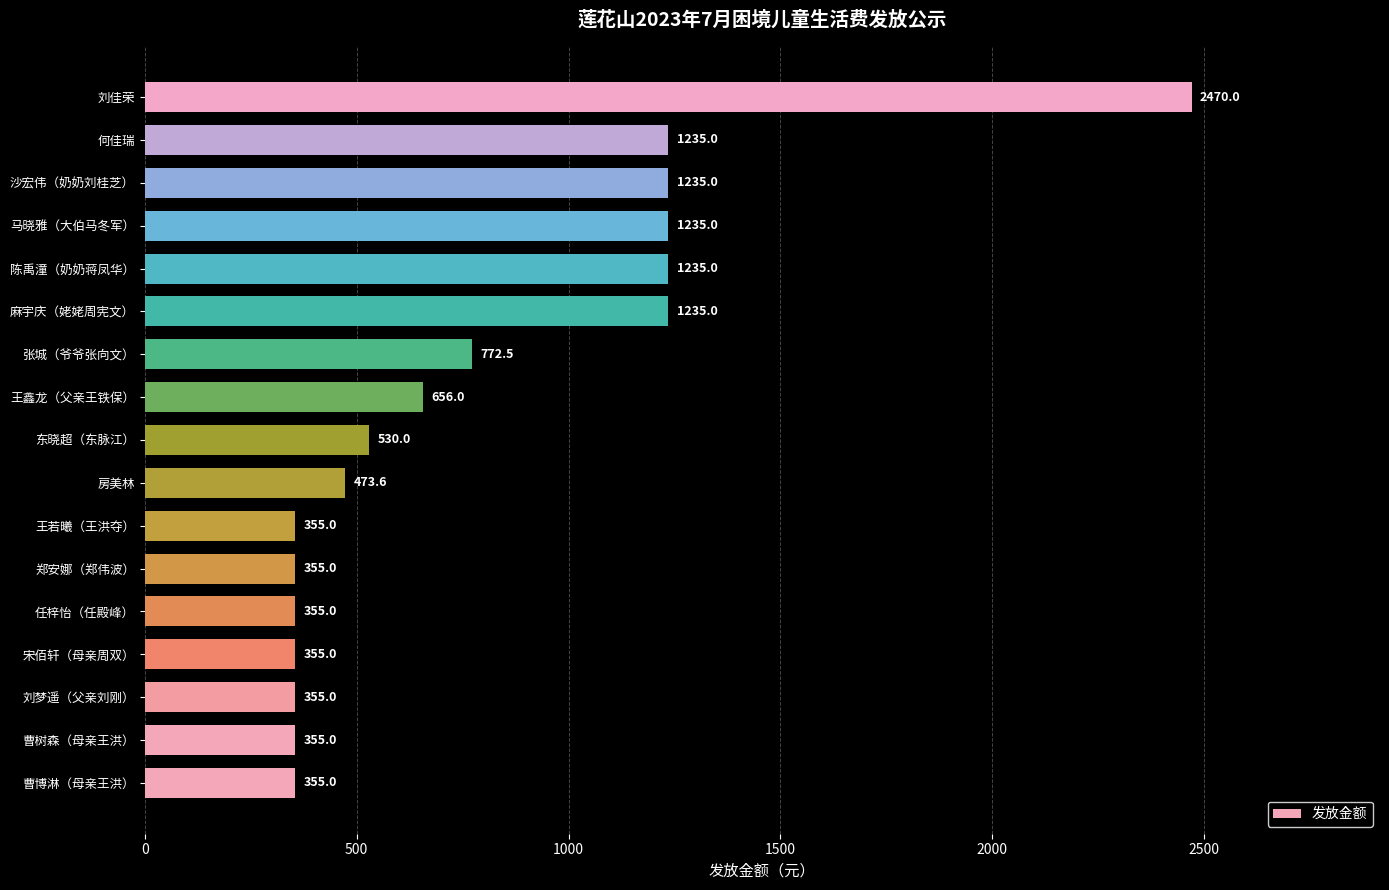

What is the difference between the maximum and minimum values?

2115.0